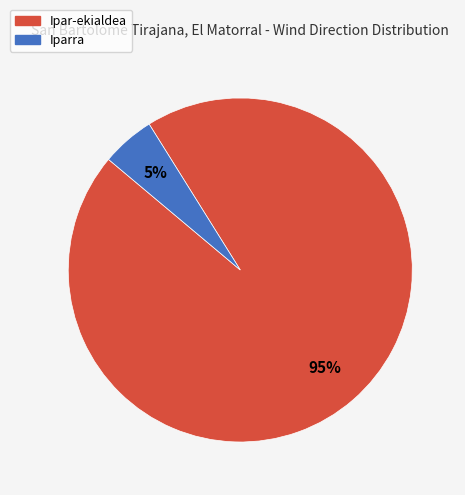

To the nearest percent, what is the difference between the largest and smallest slice percentages?

90%